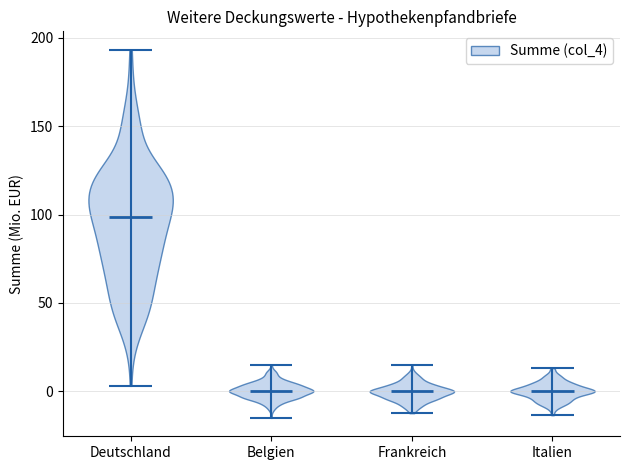

Reading left to right, read every violin against the y-axis: where its median line is, and the lowest and highest points it reaches. The values are not printed on the chart, so give them approximately, as read against the axis.

Deutschland: median line 100, lowest point 5, highest point 195
Belgien: median line 0, lowest point -15, highest point 15
Frankreich: median line 0, lowest point -10, highest point 15
Italien: median line 0, lowest point -15, highest point 15